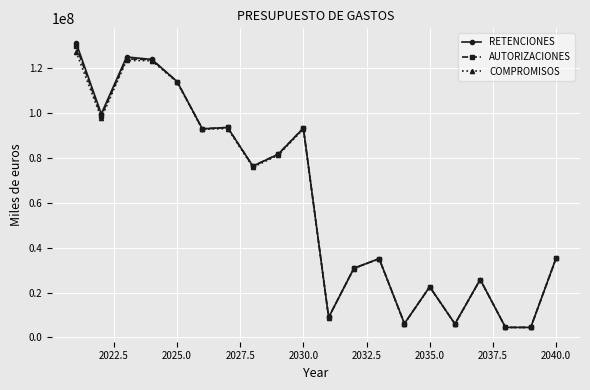

In COMPROMISOS, how many points are lower than both neighbors (excluding endpoints)?

7